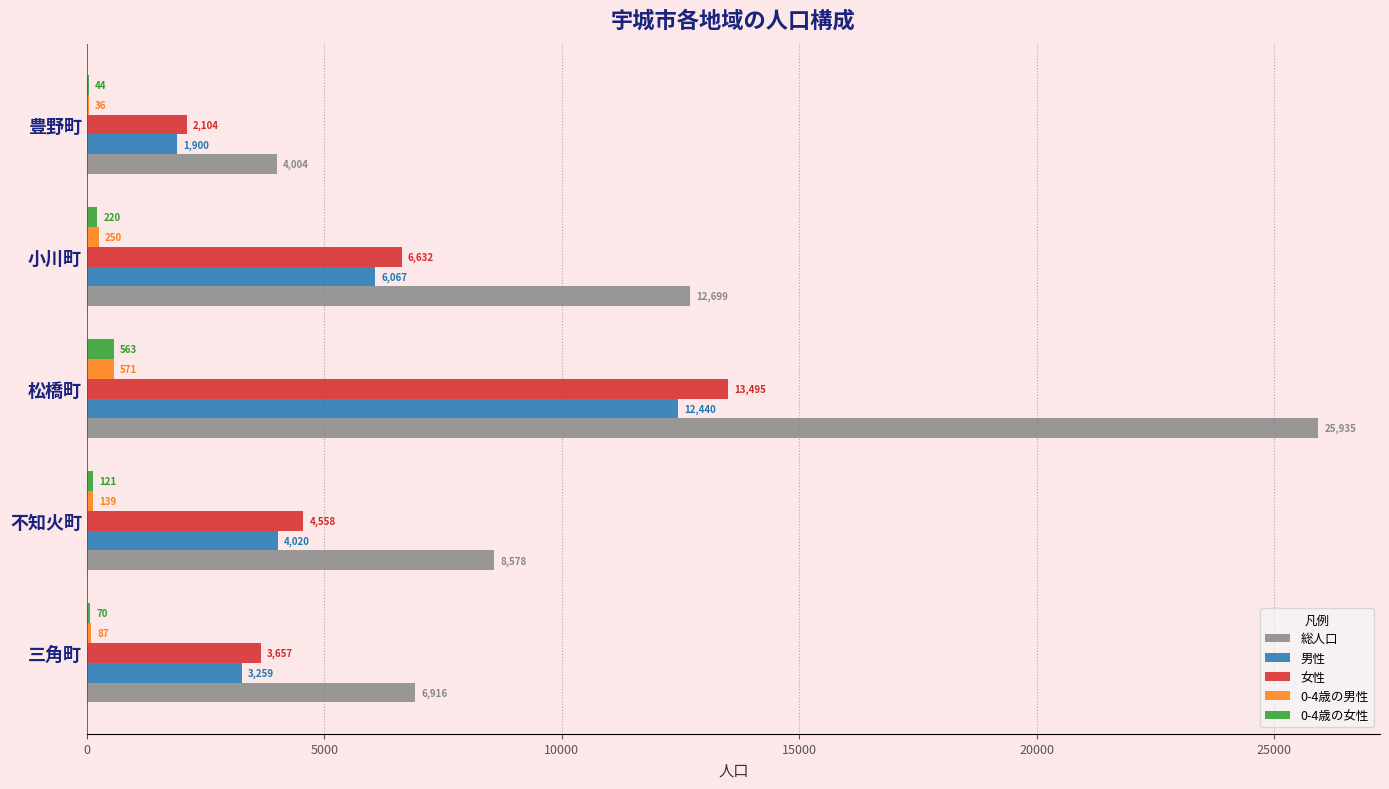

At which label does 男性 reach its peak?

松橋町